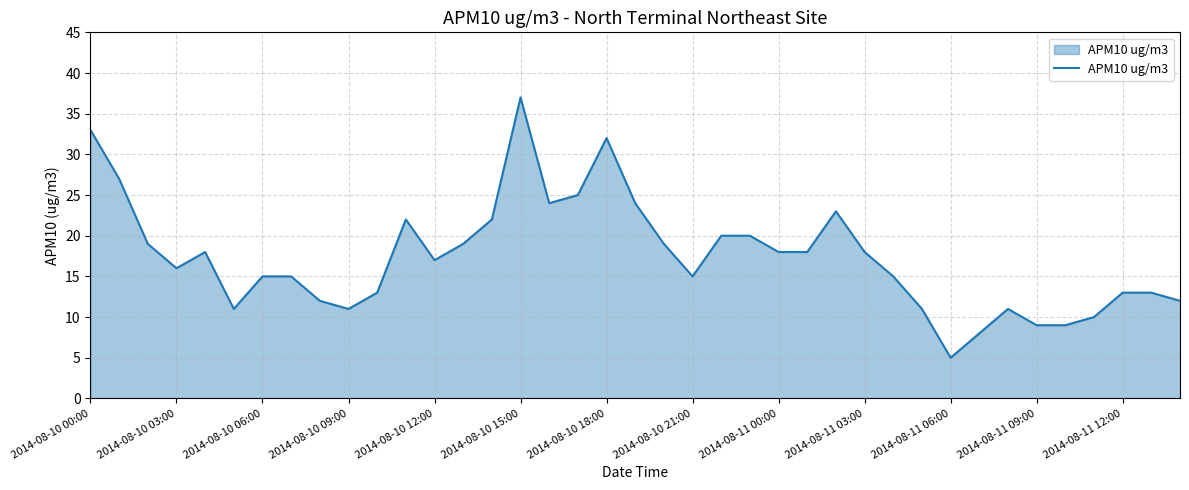

True or false: there are more than 1 points higher than both neighbors.

True